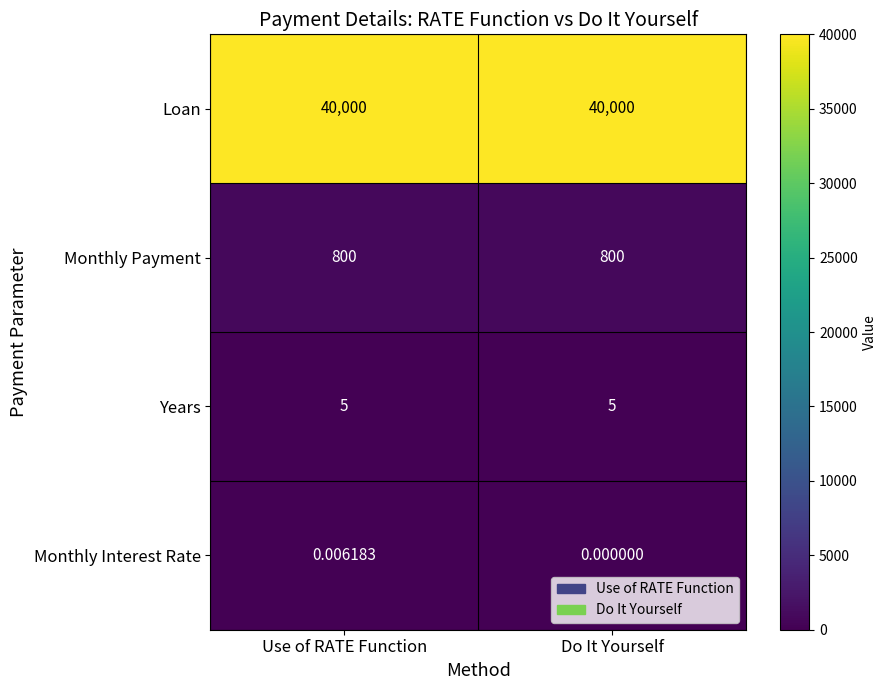

Rank the series at Do It Yourself from lowest to highest value.

Monthly Interest Rate, Years, Monthly Payment, Loan